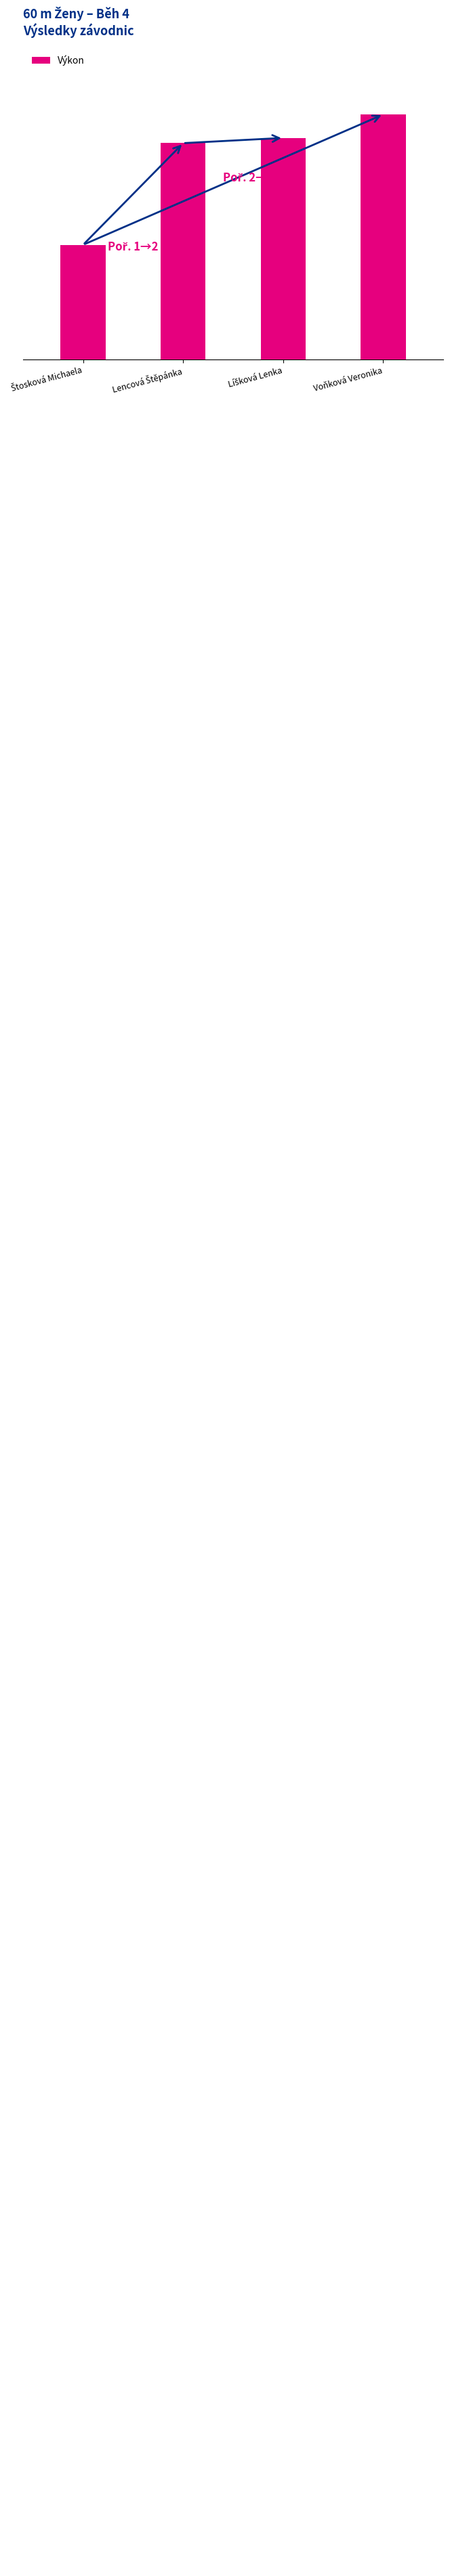

Does the chart contain any negative values?

No